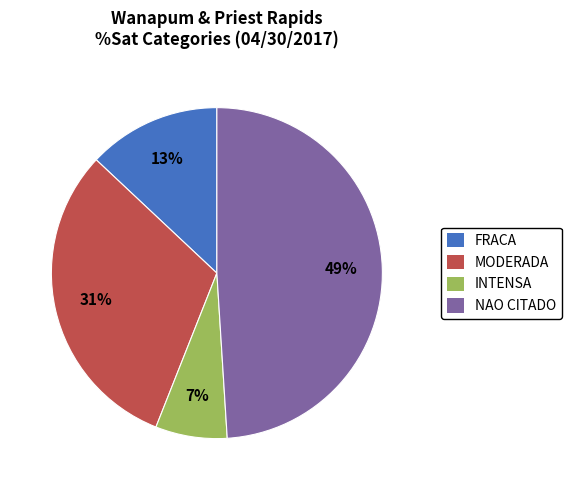

Is there a majority slice in this chart?

No